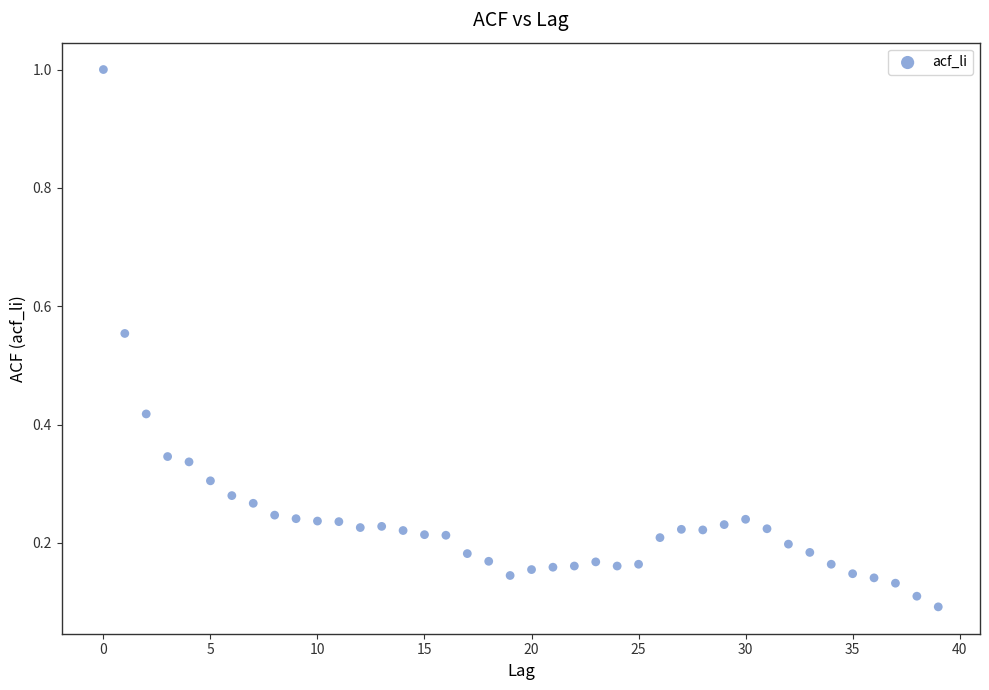

What is the range of Y values (max minus min)?

0.9